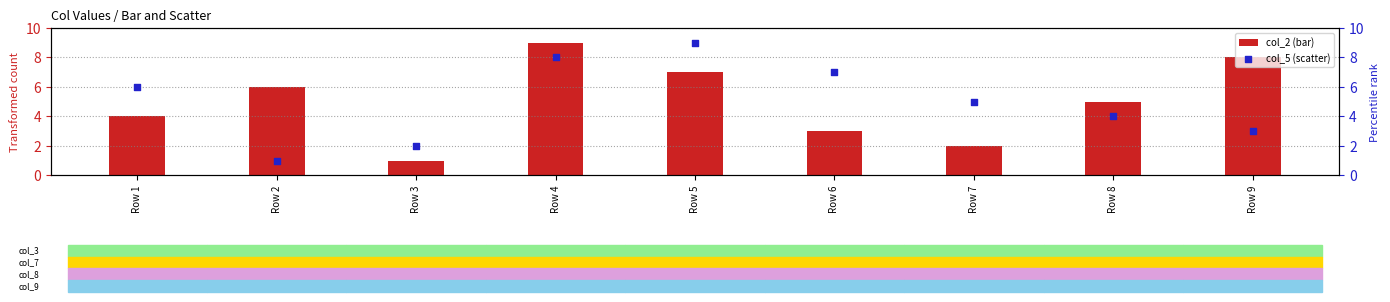

At how many categories does at least one series exceed 5?

6